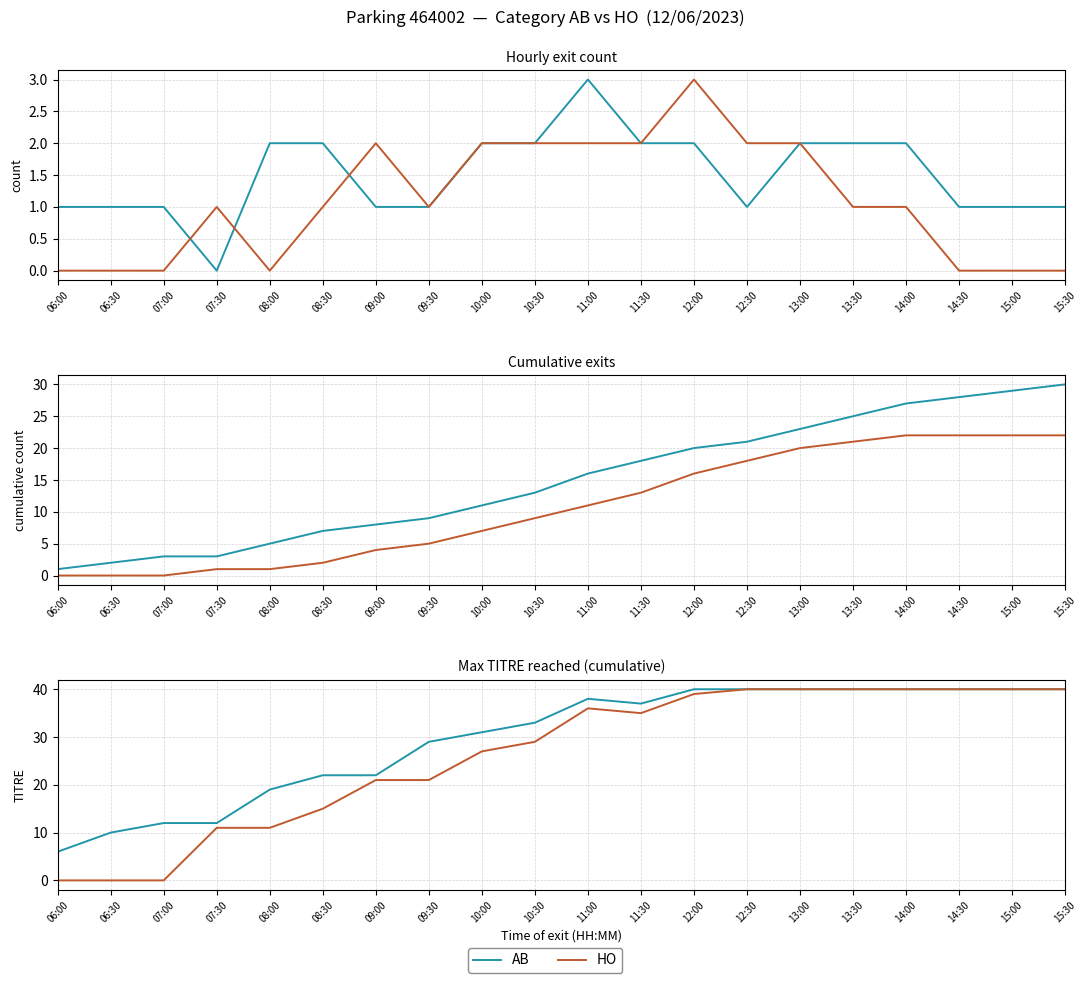

In AB, how many points are higher than both neighbors (excluding endpoints)?

1